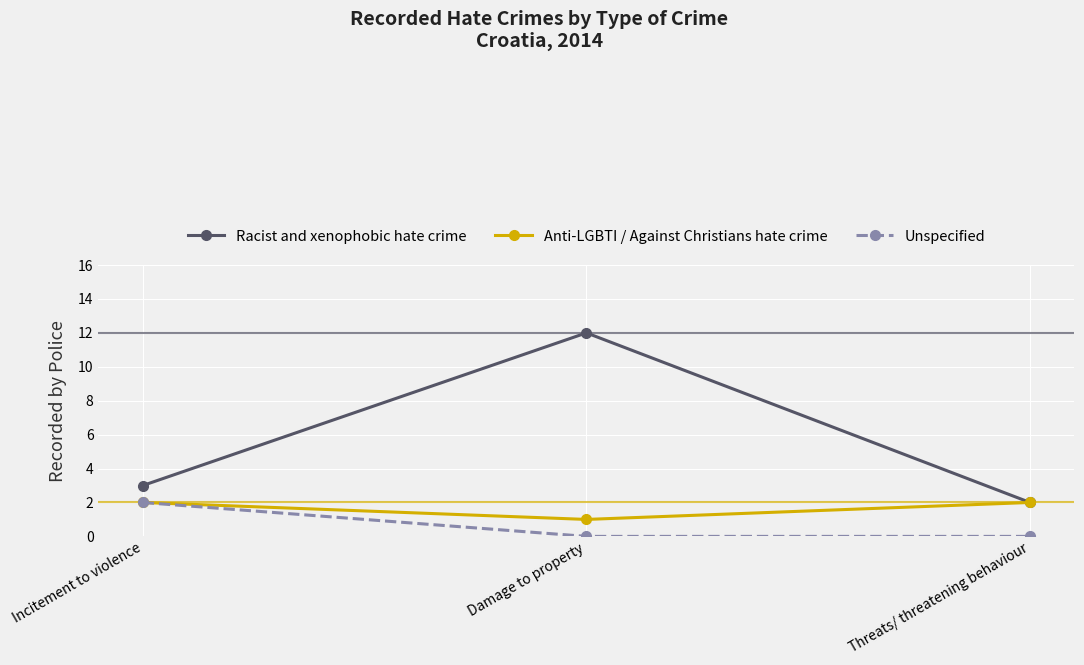

At which category is the sum across all series the highest?

Damage to property